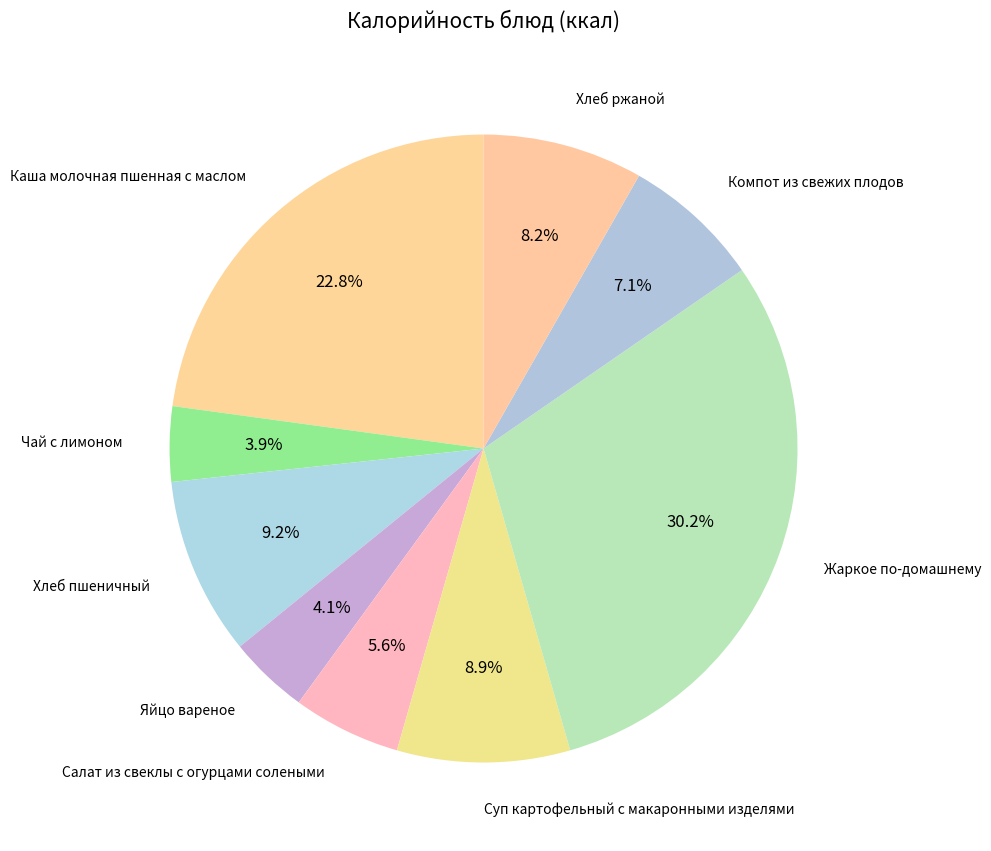

To the nearest percent, what percentage of the pie is Чай с лимоном?

4%